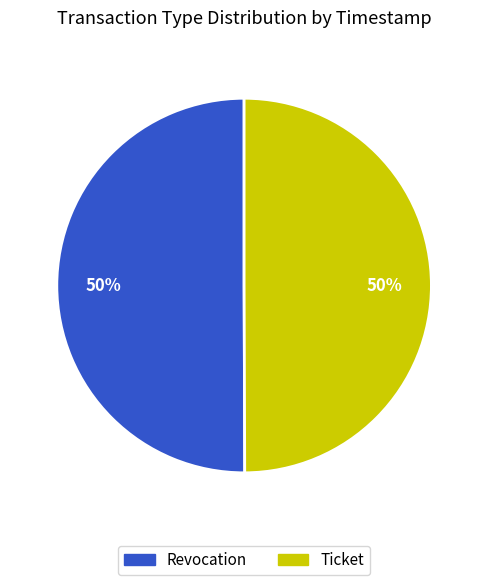

Is it true that Ticket is 42% of the pie?

False